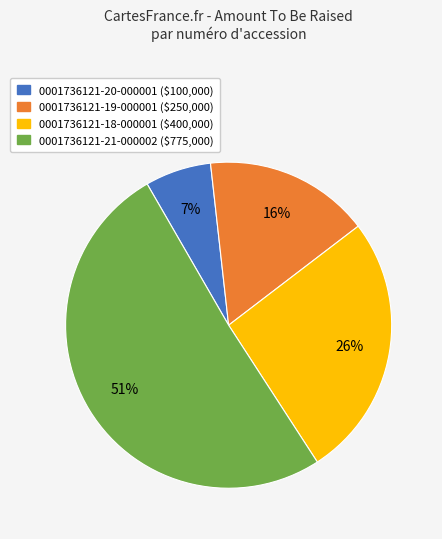

Do 0001736121-18-000001 and 0001736121-19-000001 together represent more than half of the pie?

No